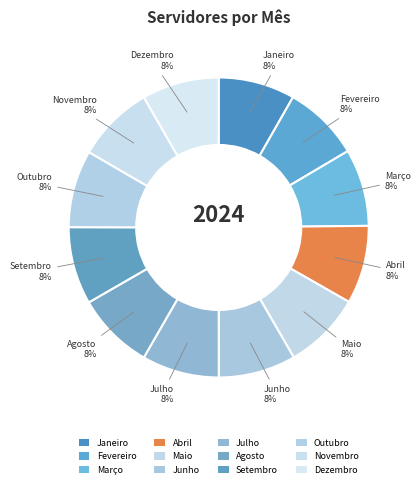

What is the total percentage of Setembro and Março?

16.7%